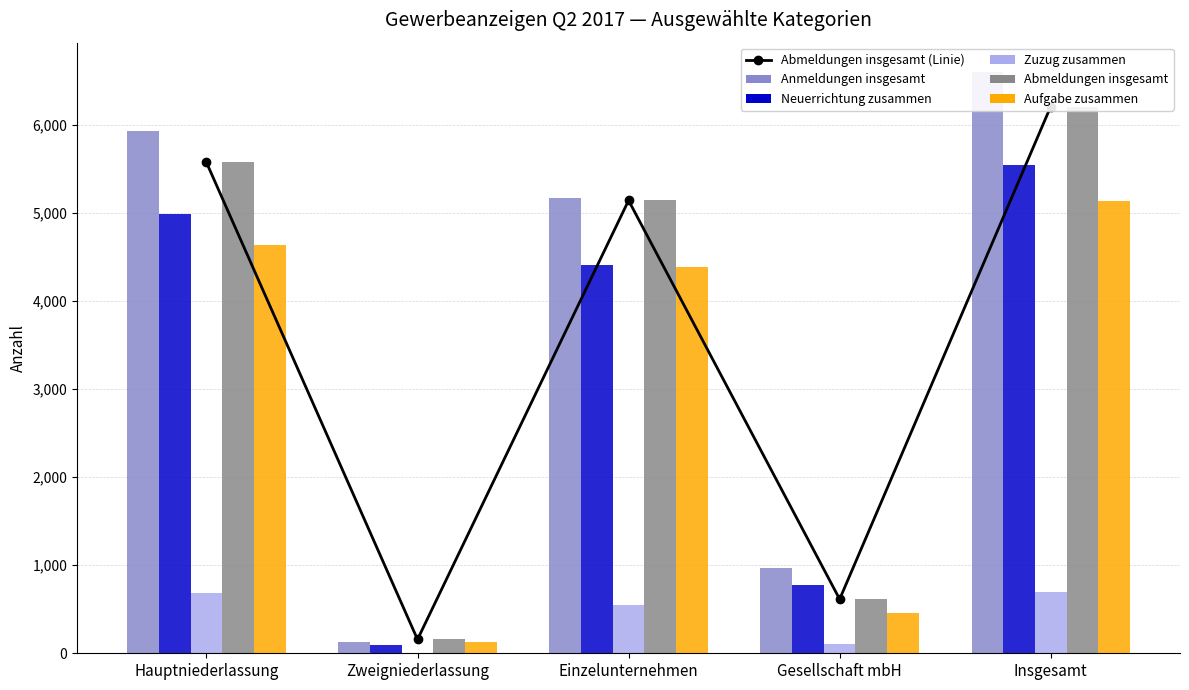

The Neuerrichtung zusammen series shows 5539 at Insgesamt. True or false?

True